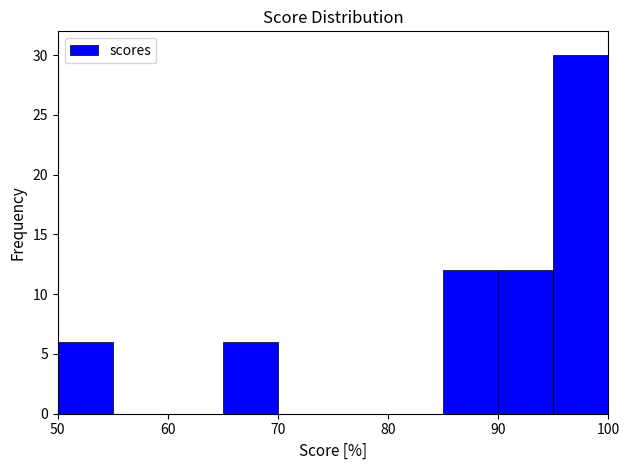

How tall is the bar that spans 90 to 95 on the x-axis? The values are not printed on the chart, so give them approximately, as read against the axis.

12